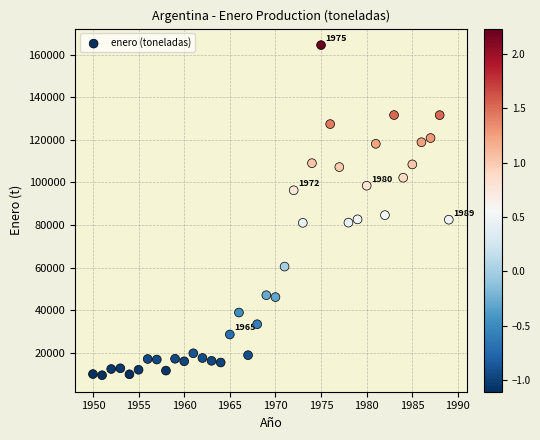

What Y value in the scatter plot is closest to 86949?

84611